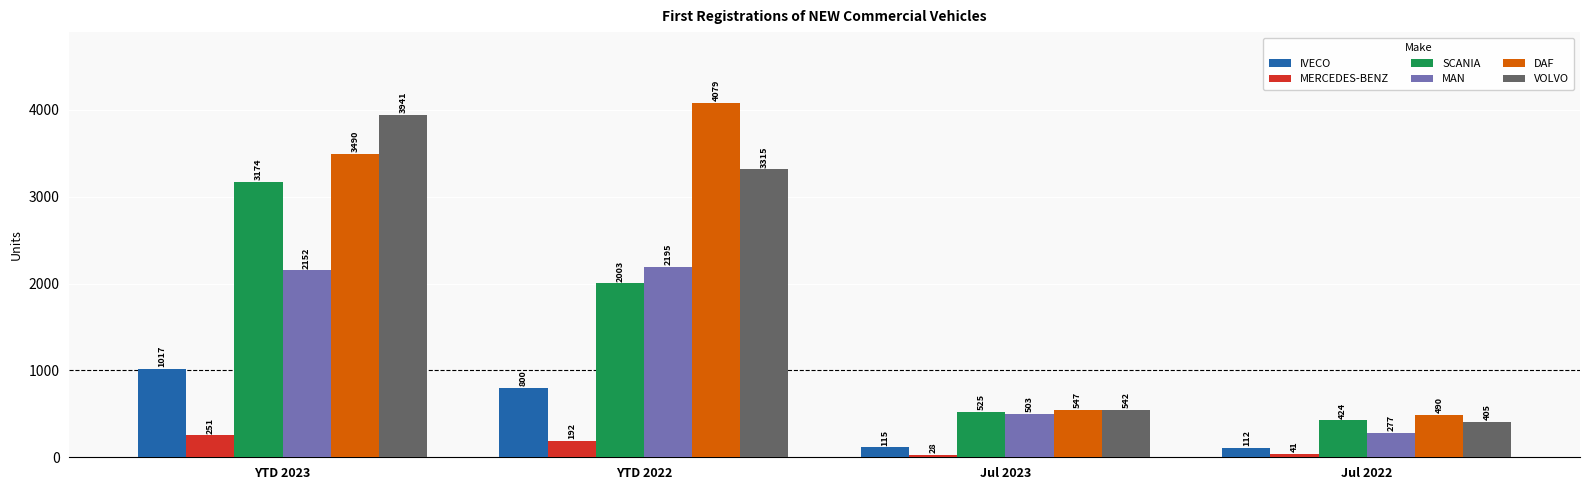

Reading left to right, extract all data points from this chart.

IVECO: YTD 2023=1017	YTD 2022=800	Jul 2023=115	Jul 2022=112
MERCEDES-BENZ: YTD 2023=251	YTD 2022=192	Jul 2023=28	Jul 2022=41
SCANIA: YTD 2023=3174	YTD 2022=2003	Jul 2023=525	Jul 2022=424
MAN: YTD 2023=2152	YTD 2022=2195	Jul 2023=503	Jul 2022=277
DAF: YTD 2023=3490	YTD 2022=4079	Jul 2023=547	Jul 2022=490
VOLVO: YTD 2023=3941	YTD 2022=3315	Jul 2023=542	Jul 2022=405